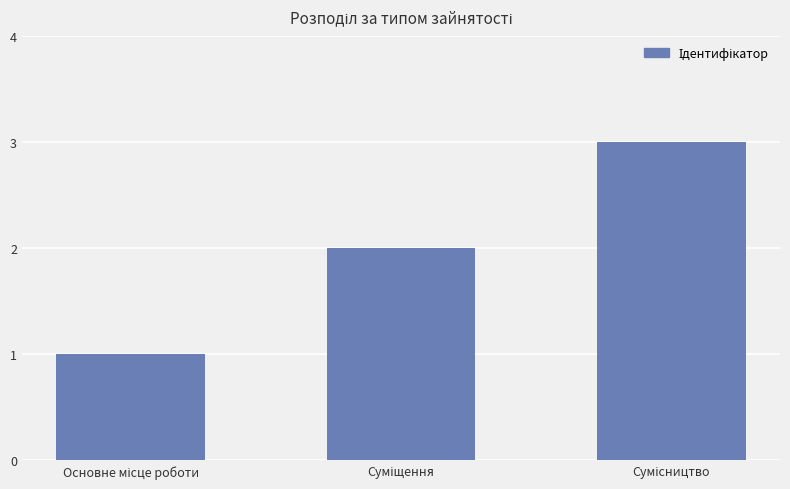

What is the sum of all values?

6